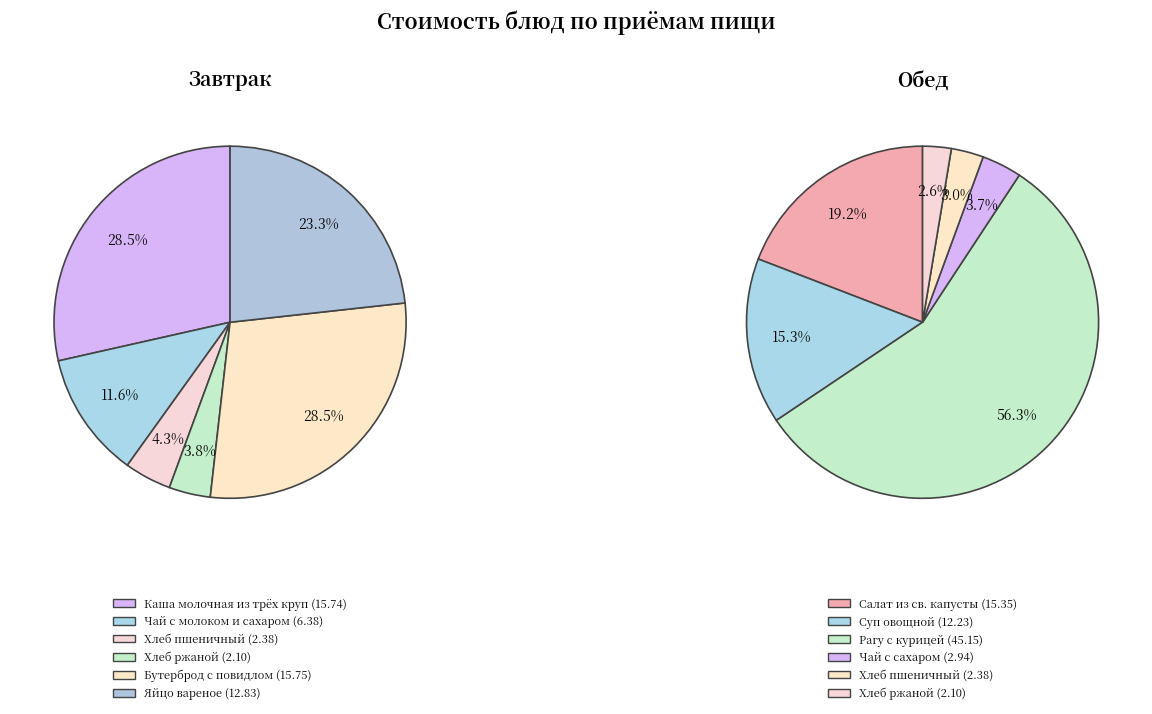

To the nearest percent, what is the difference between the 0 and 1 slice percentages?

4%